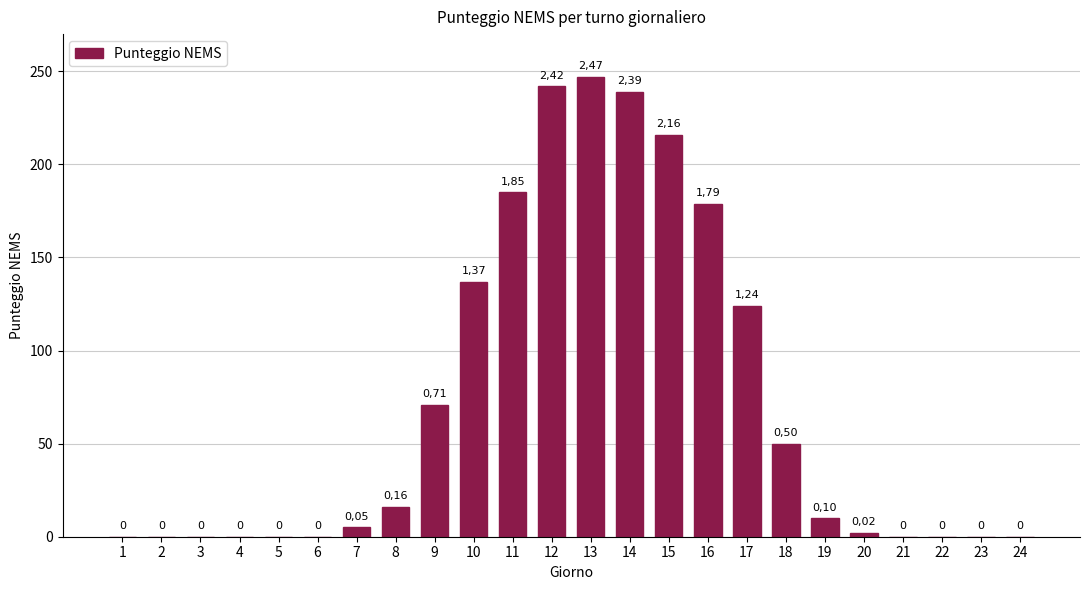

Reading left to right, extract all data points from this chart.

1=0	2=0	3=0	4=0	5=0	6=0	7=5	8=16	9=71	10=137	11=185	12=242	13=247	14=239	15=216	16=179	17=124	18=50	19=10	20=2	21=0	22=0	23=0	24=0